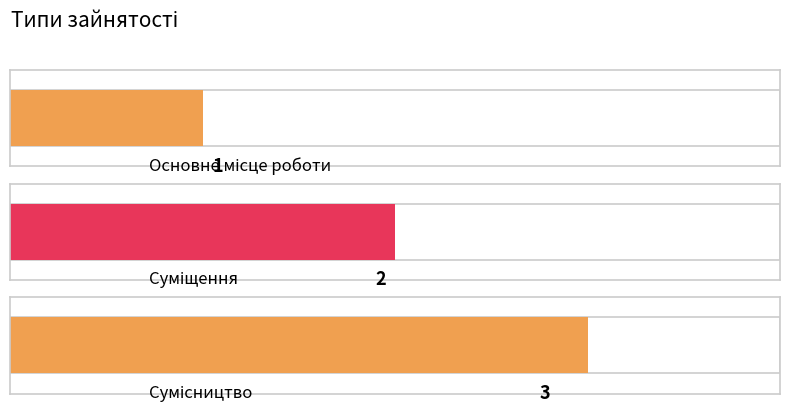

The value at Суміщення is 2. True or false?

True